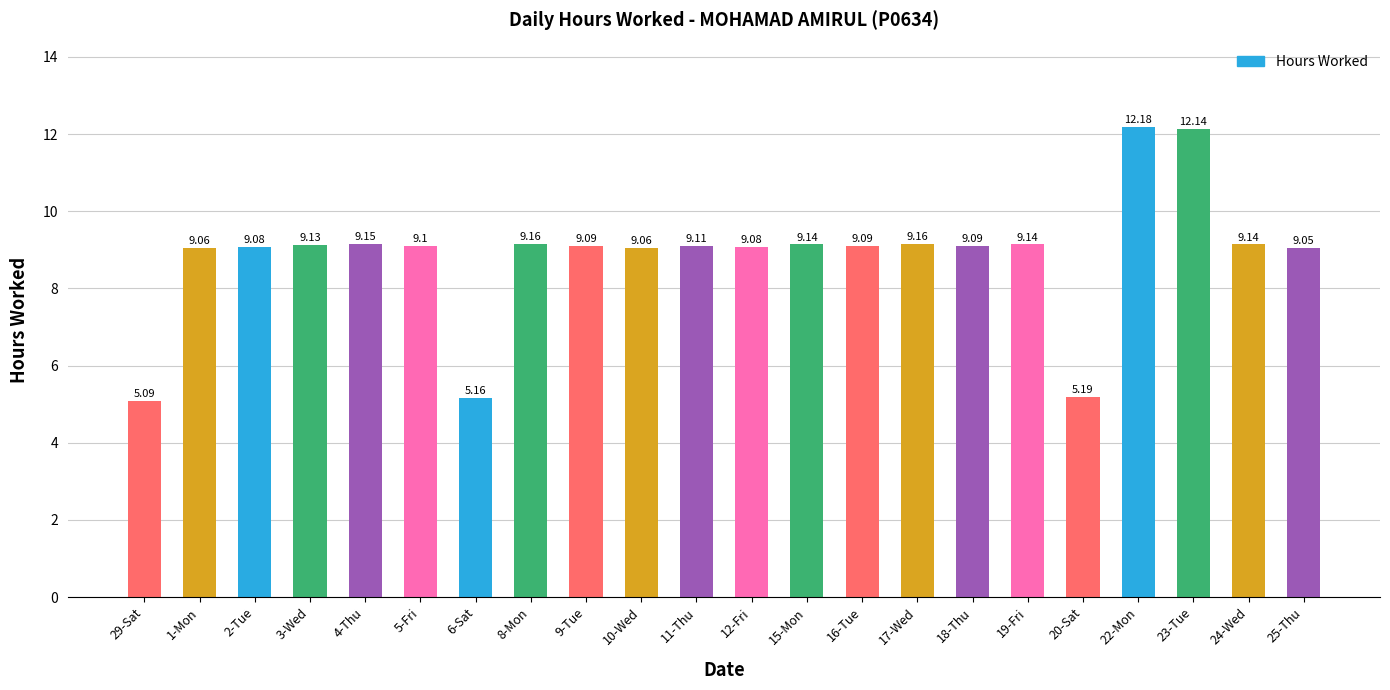

The value at 25-Thu is 9.1. True or false?

True